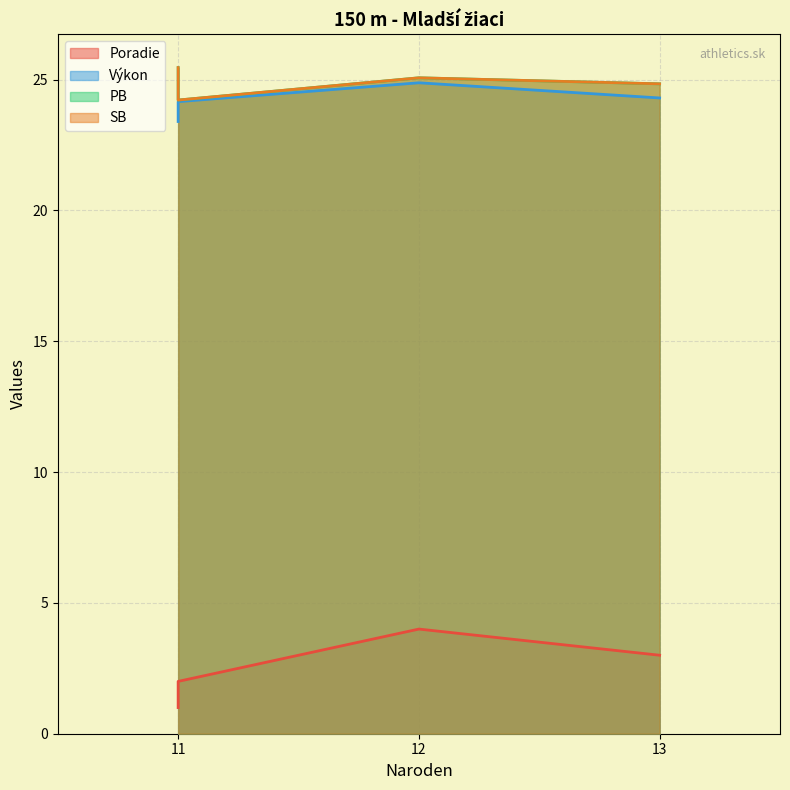

Which series has the largest total across all categories?

PB